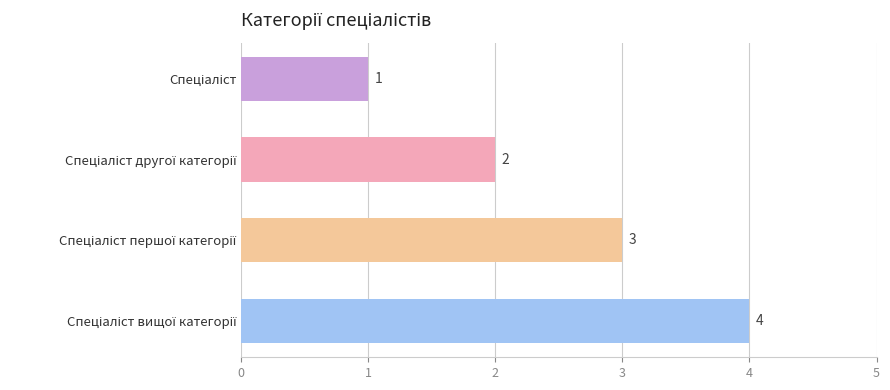

Count the values in the range 2 to 4.

3